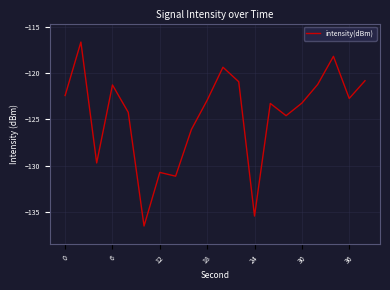

What is the maximum value shown in the chart?

-116.6